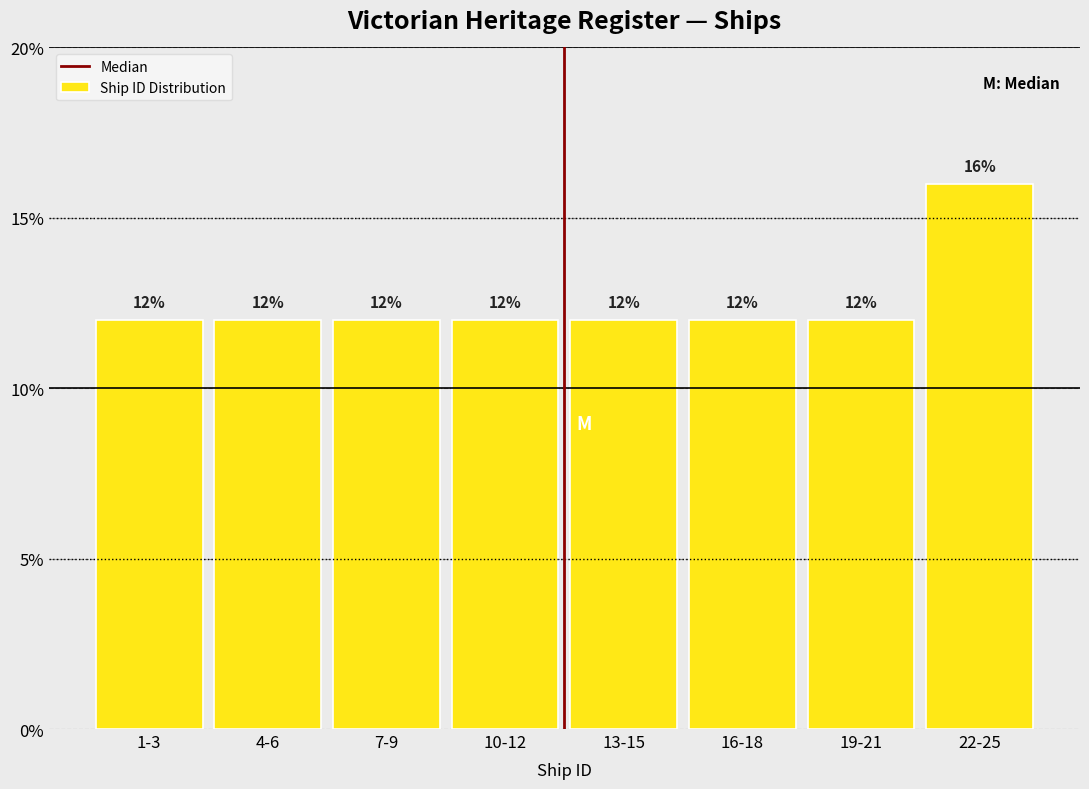

Reading right to left, what are all the values shown in this chart?

16	12	12	12	12	12	12	12